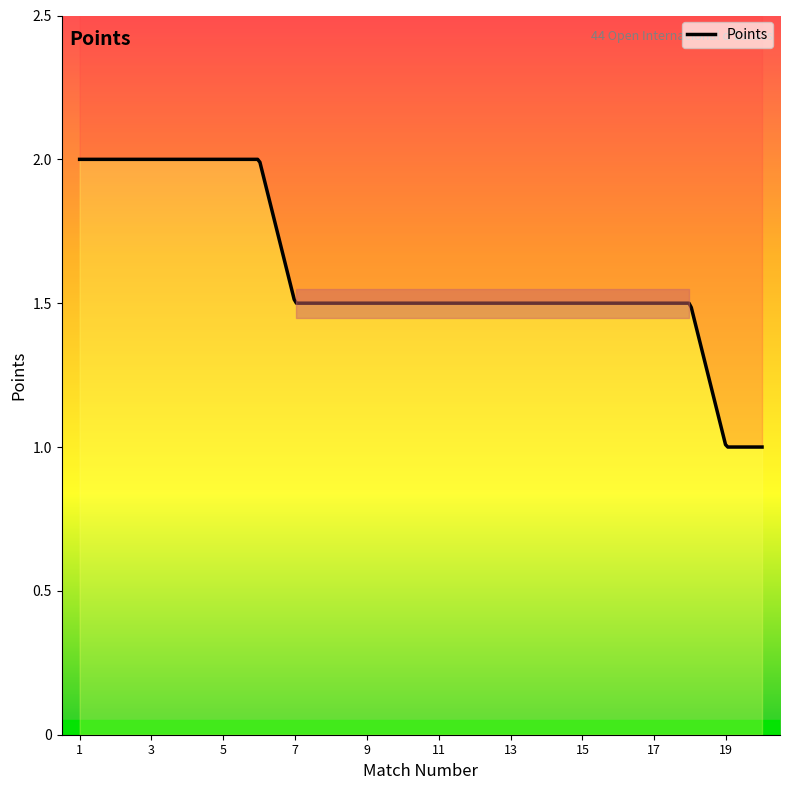

What is the ratio of the value at 9 to the value at 8?

1.0